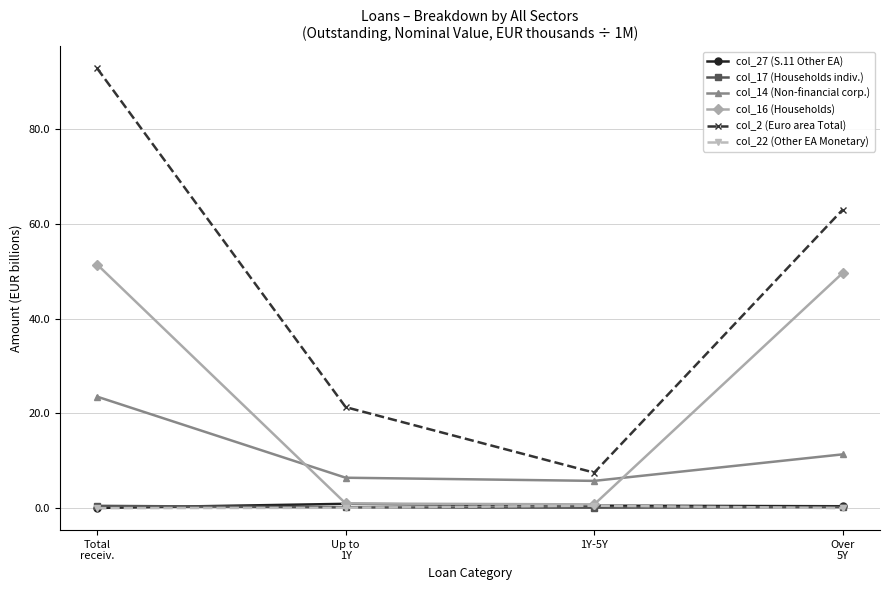

What is the maximum value for col_14 (Non-financial corp.)?

23.5